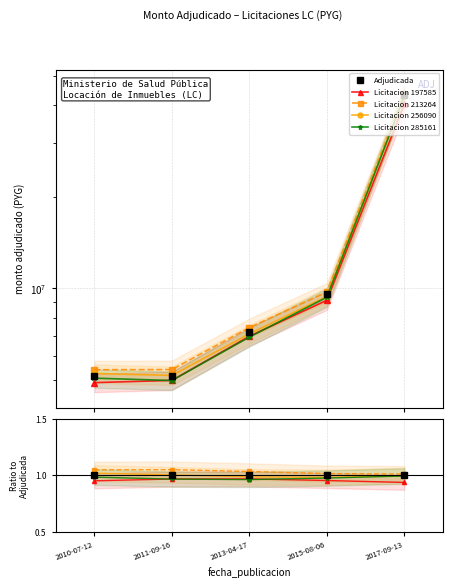

Which series has the widest spread of values?

Licitacion 213264